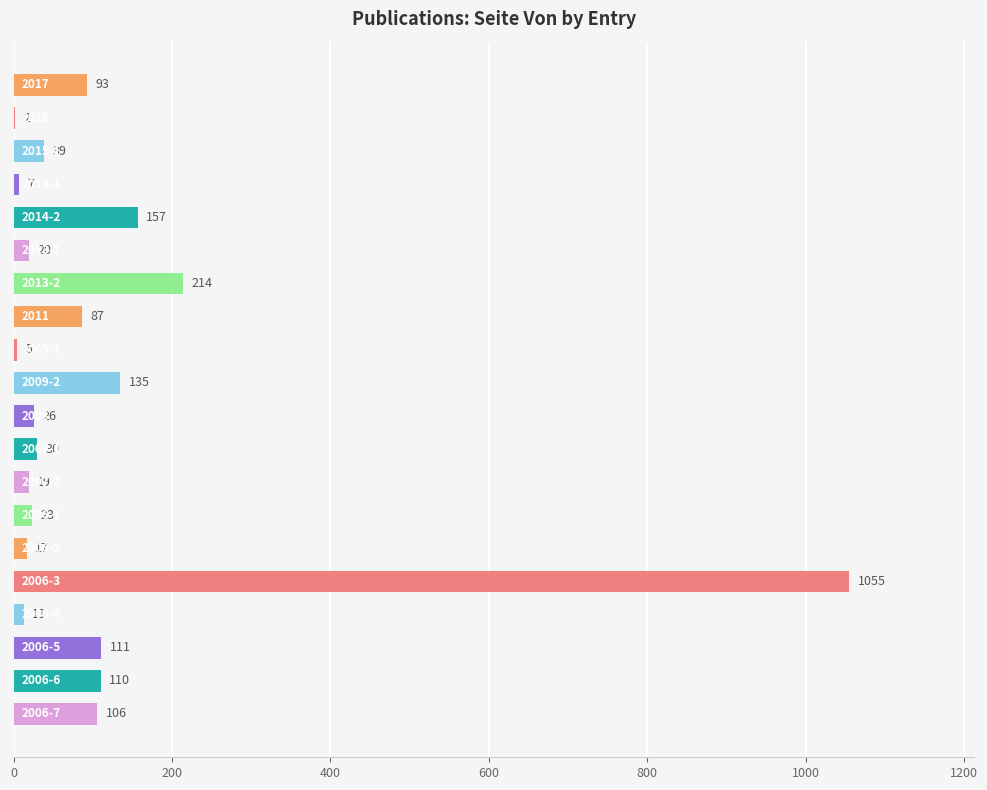

What is the greatest value displayed?

1055